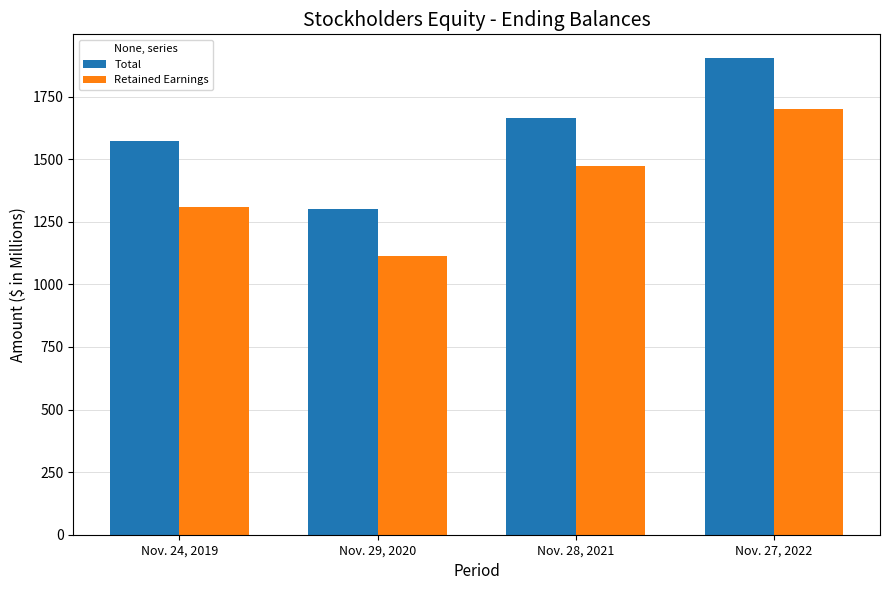

Which series has the largest range (max minus min)?

Total